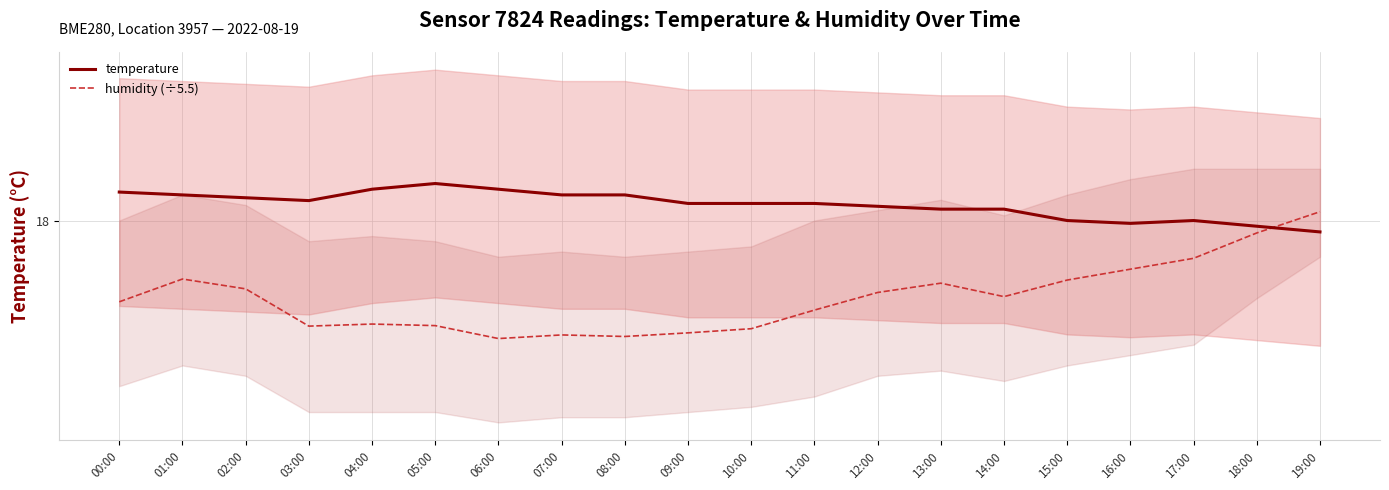

Rank the categories by temperature value from lowest to highest.

19:00, 18:00, 16:00, 15:00, 17:00, 13:00, 14:00, 12:00, 09:00, 10:00, 11:00, 03:00, 02:00, 01:00, 07:00, 08:00, 00:00, 04:00, 06:00, 05:00